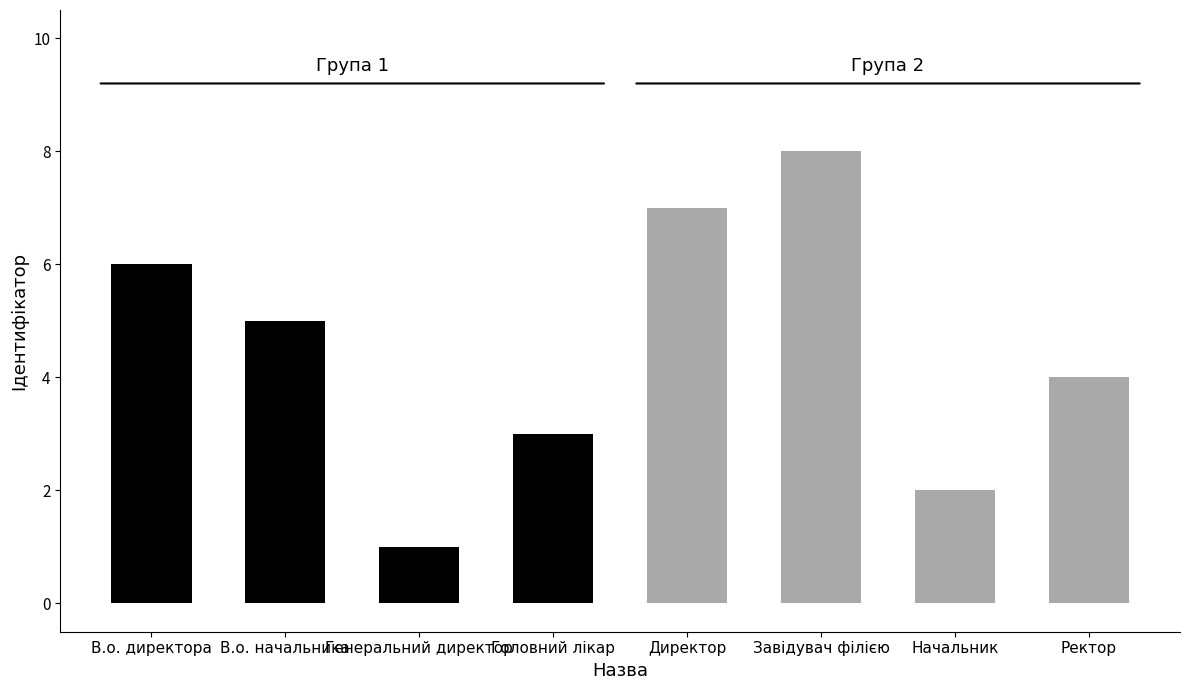

Rank the categories by Група 1 (В.о./Генеральний/Головний) value from lowest to highest.

Генеральний директор, Головний лікар, В.о. начальника, В.о. директора